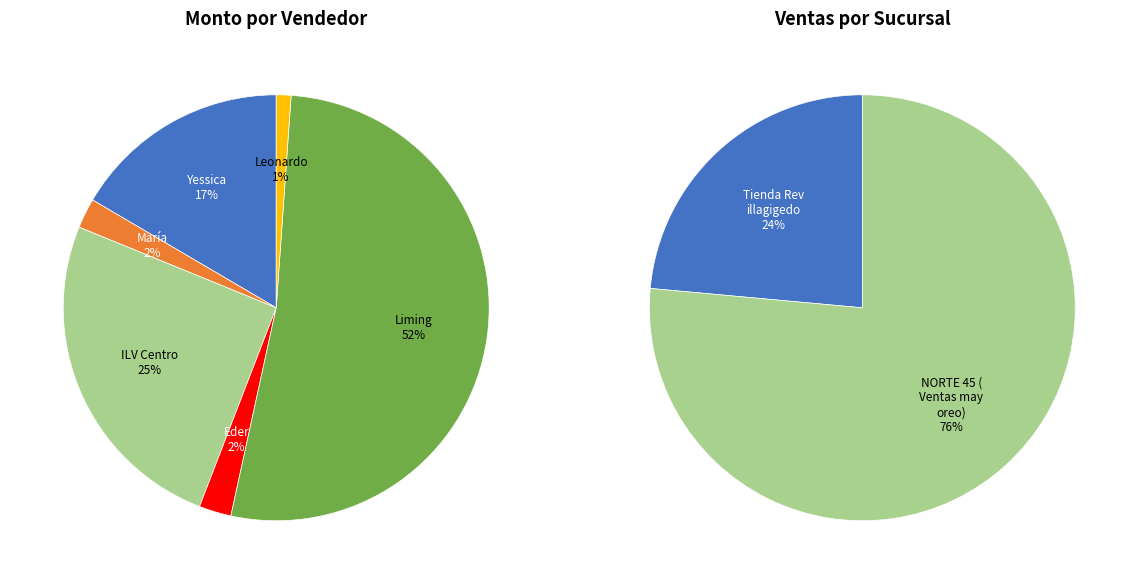

What is the change in value from Eder Giovanni Trigos Cordoba to Liming Liming?

+628316.5